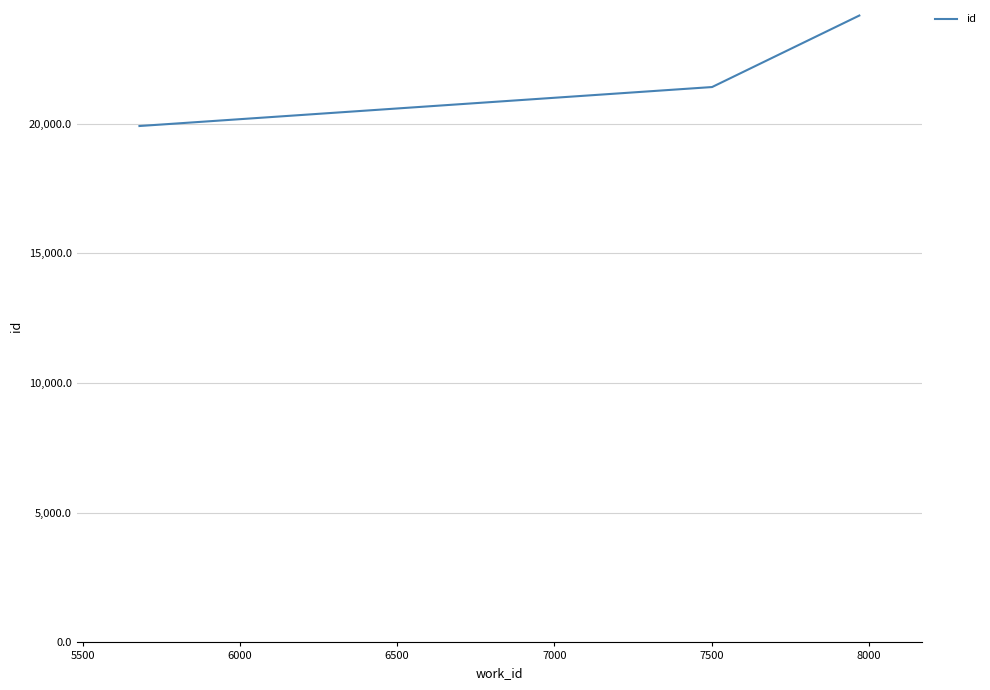

How many lines are shown in the chart?

1